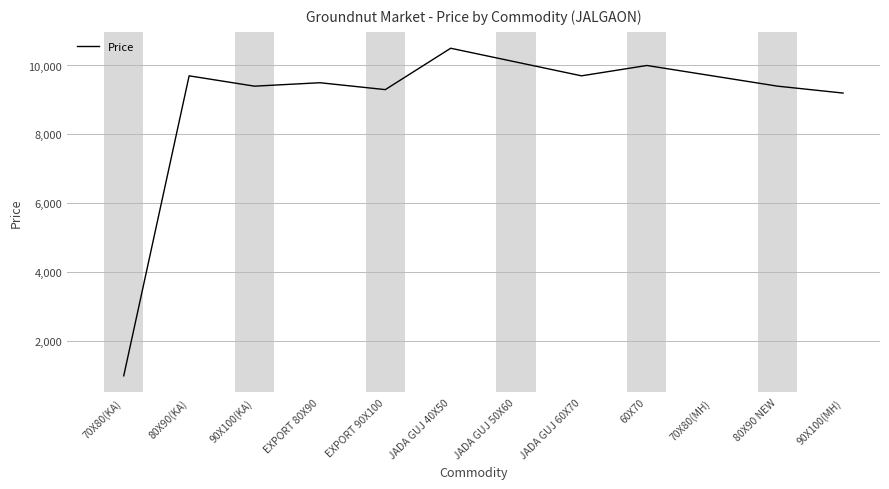

The value at JADA GUJ 60X70 is 13139. True or false?

False